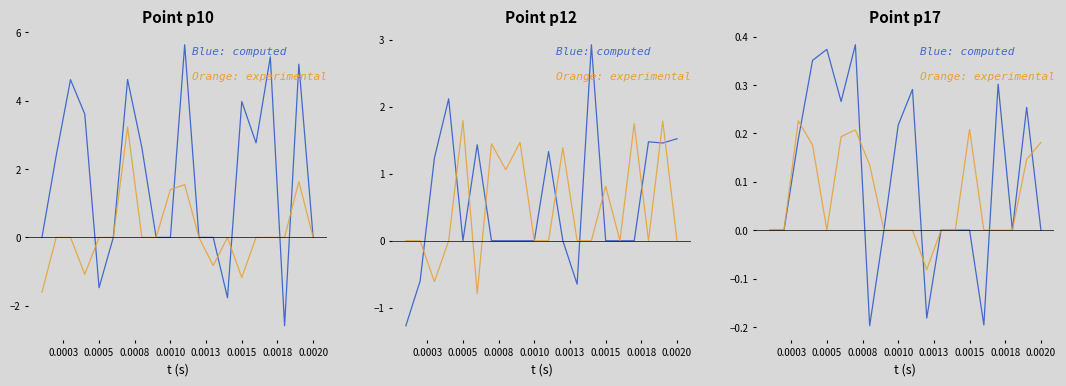

What is the difference between the maximum and second lowest values in the Blue: computed series?

0.6